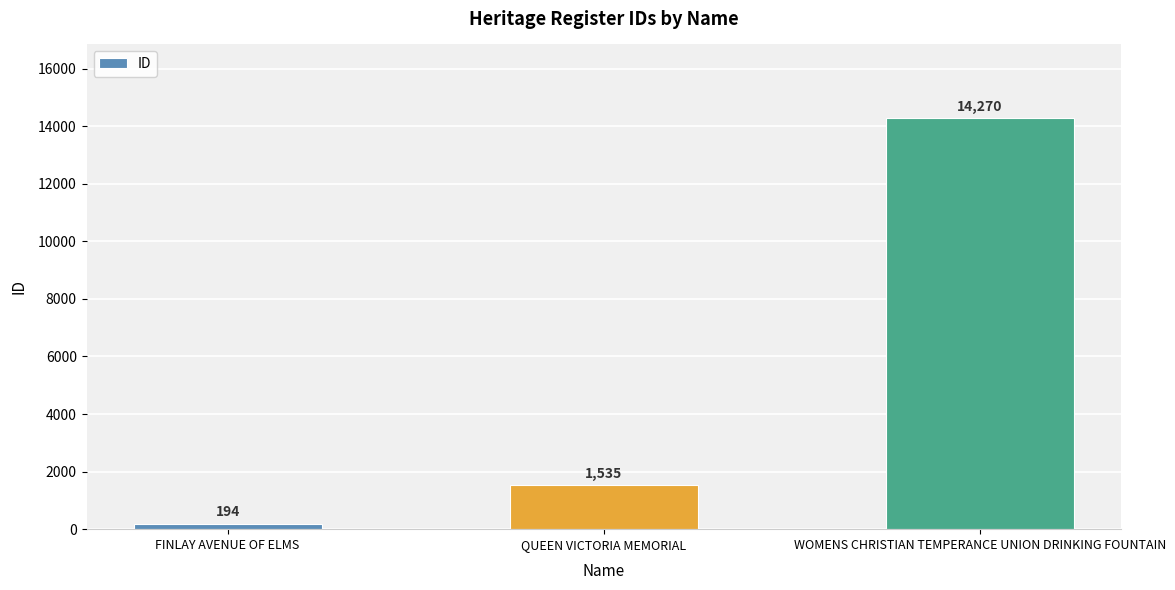

Which has a higher value, FINLAY AVENUE OF ELMS or QUEEN VICTORIA MEMORIAL?

QUEEN VICTORIA MEMORIAL